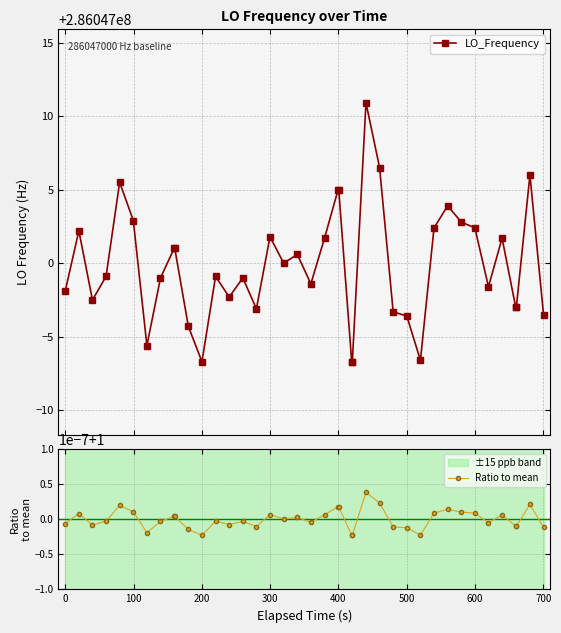

Which series has the largest total across all categories?

LO_Frequency